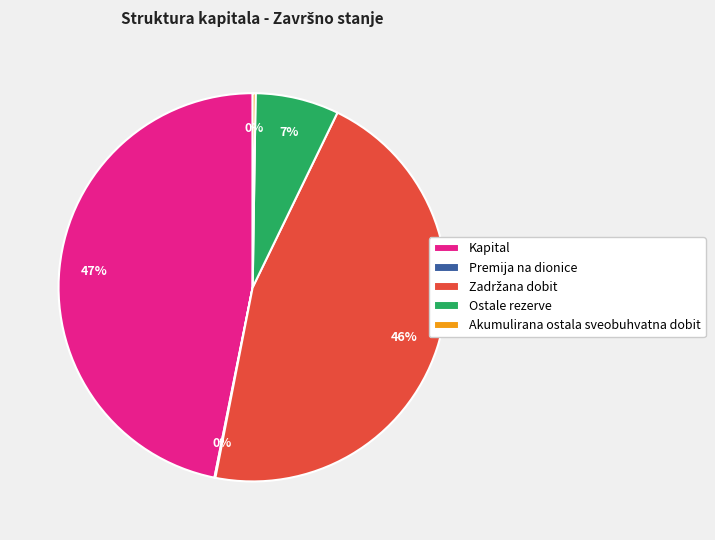

Is there a majority slice in this chart?

No